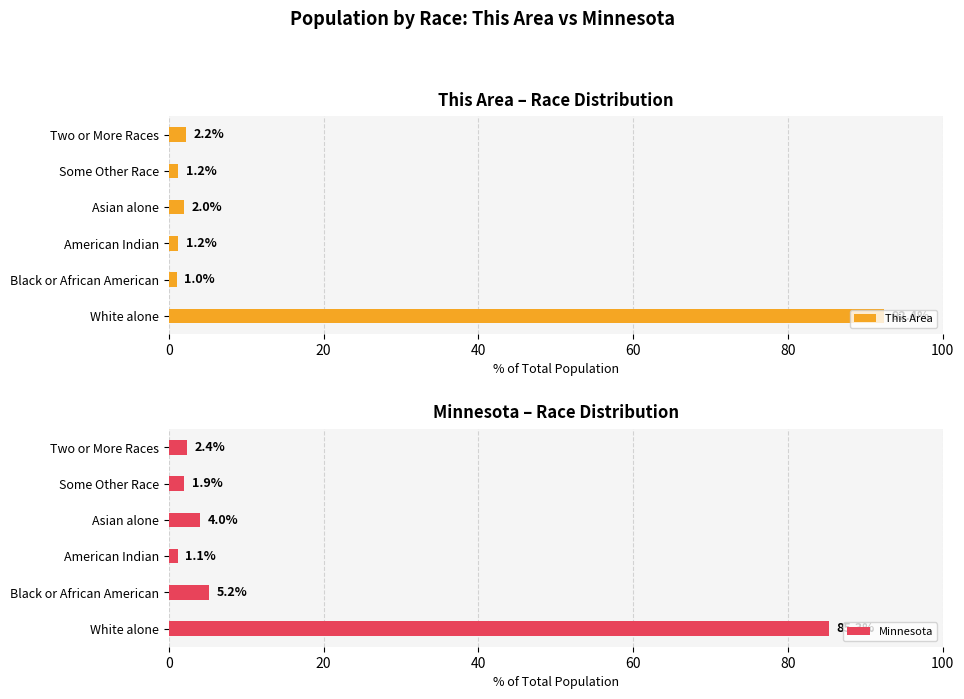

The Minnesota series shows 5.2 at Black or African American. True or false?

True